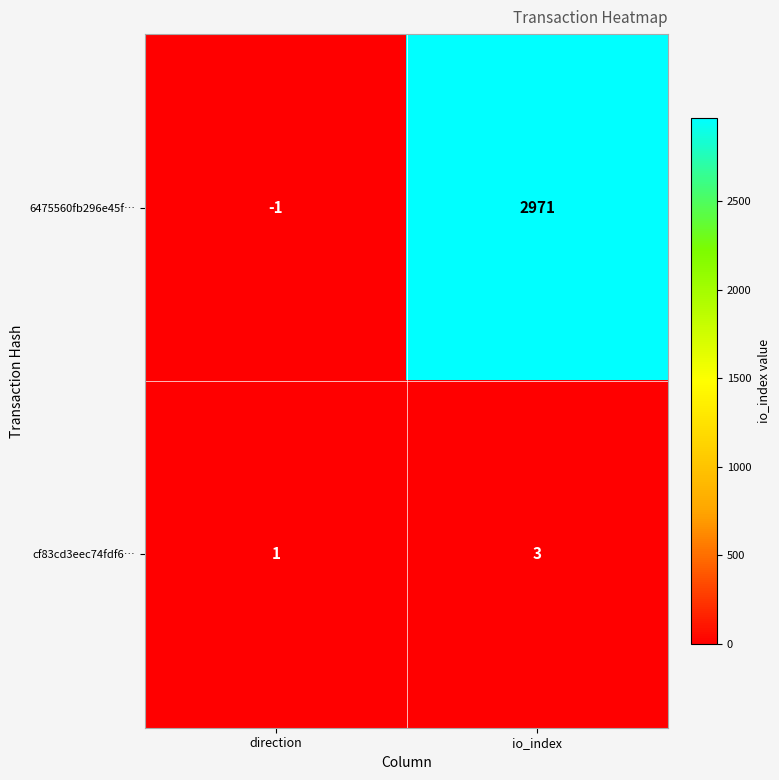

Reading left to right, extract all data points from this chart.

6475560fb296e45f…: -1	2971
cf83cd3eec74fdf6…: 1	3